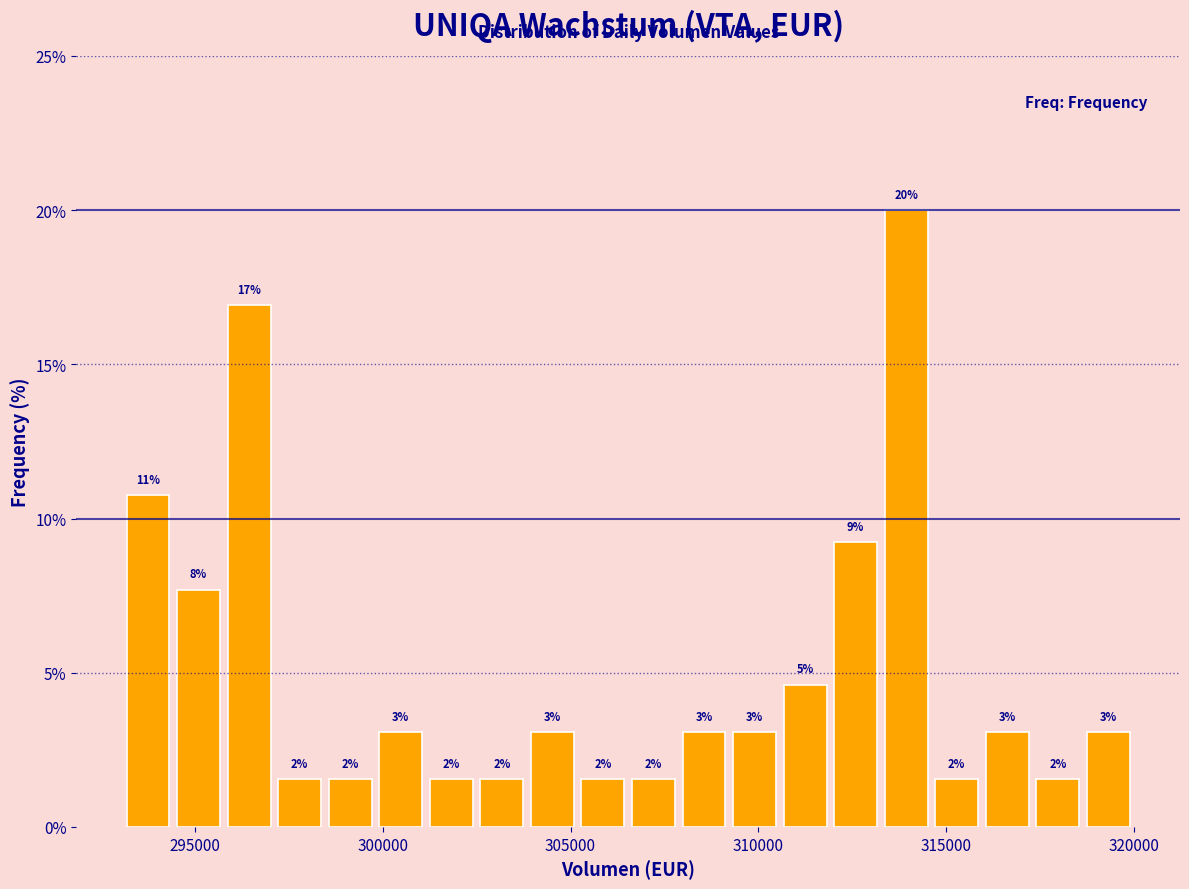

Read against the x-axis, roughly where is the centre of the tallest bar?

314000